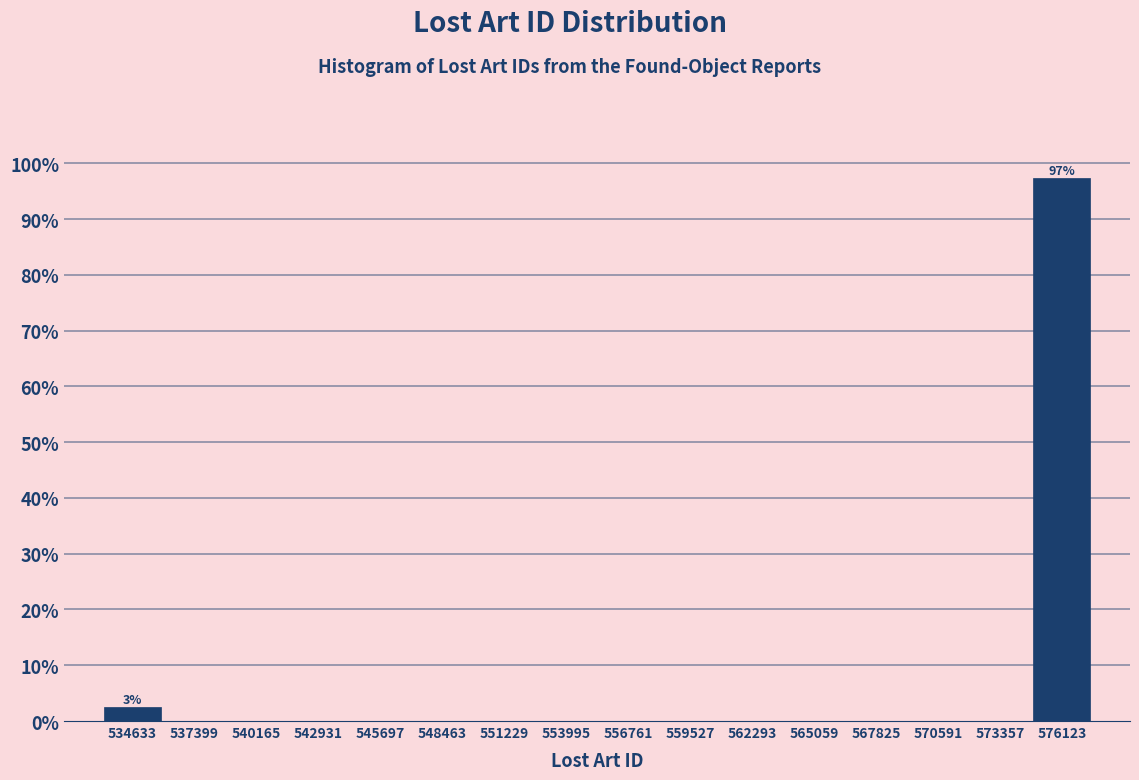

Which range on the x-axis has the tallest bar?

574500 to 577500